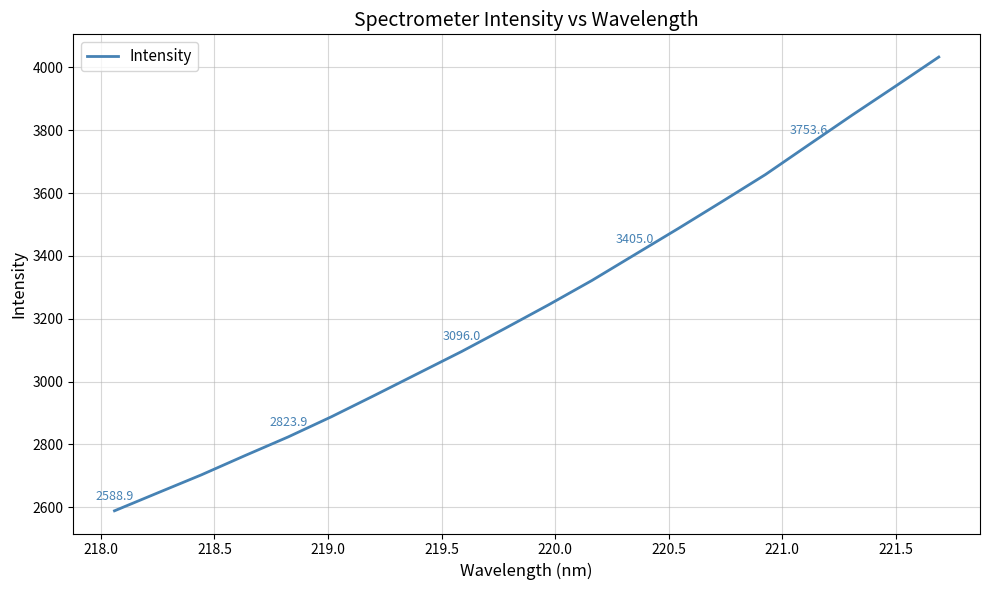

What is the difference between the maximum and minimum values?

1444.2